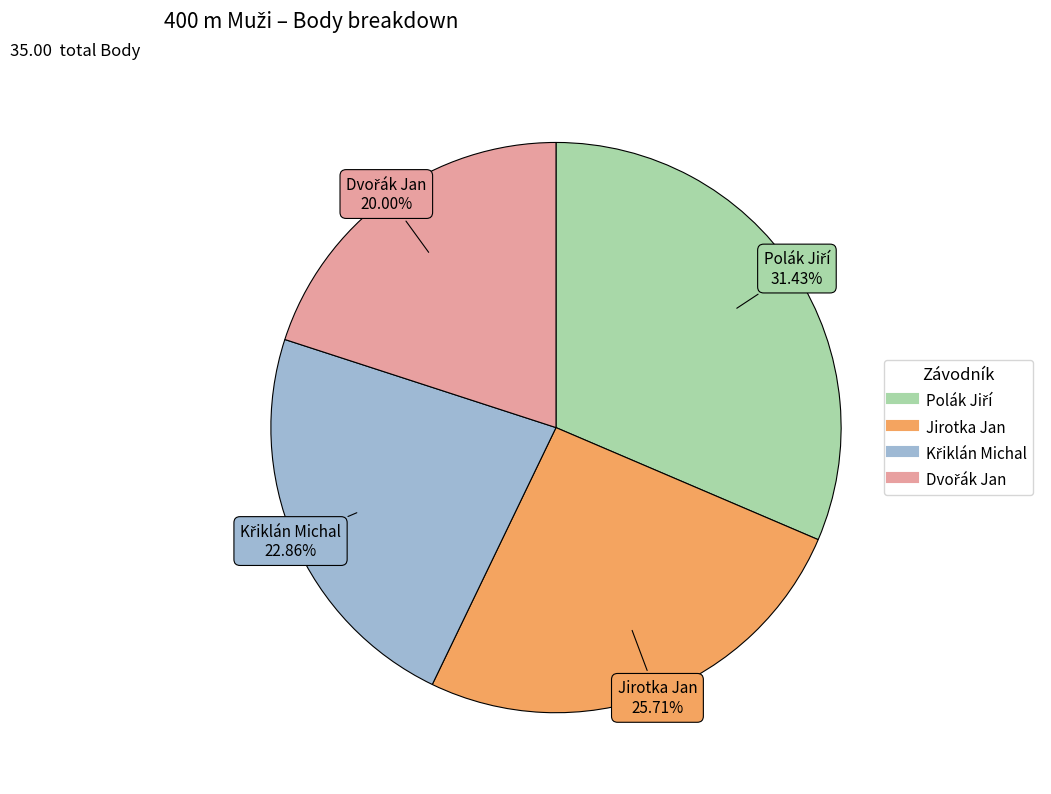

Does any single category account for the majority?

No